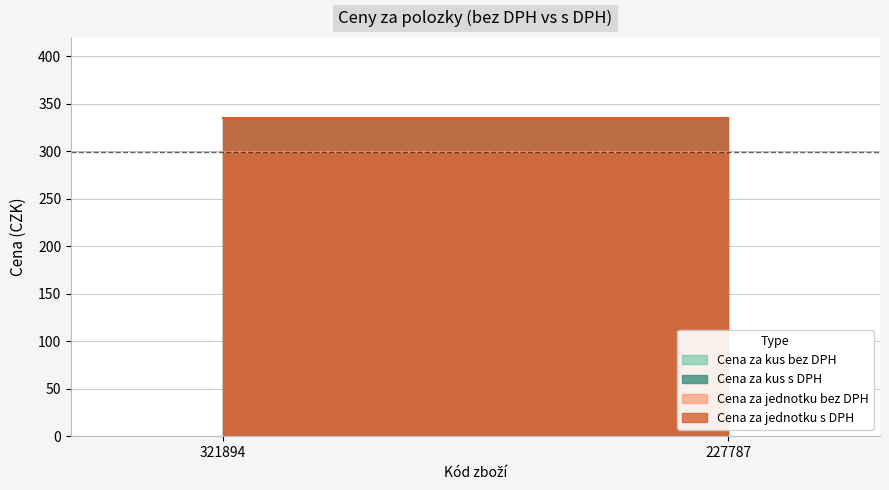

What is the maximum value for Cena za jednotku s DPH?

334.9